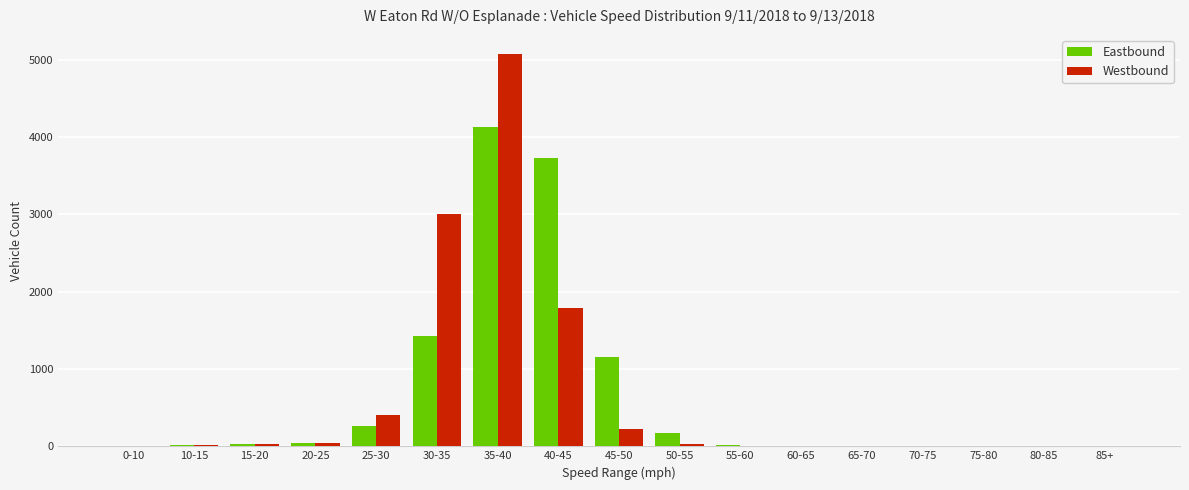

What is the sum of all Eastbound values?

10995